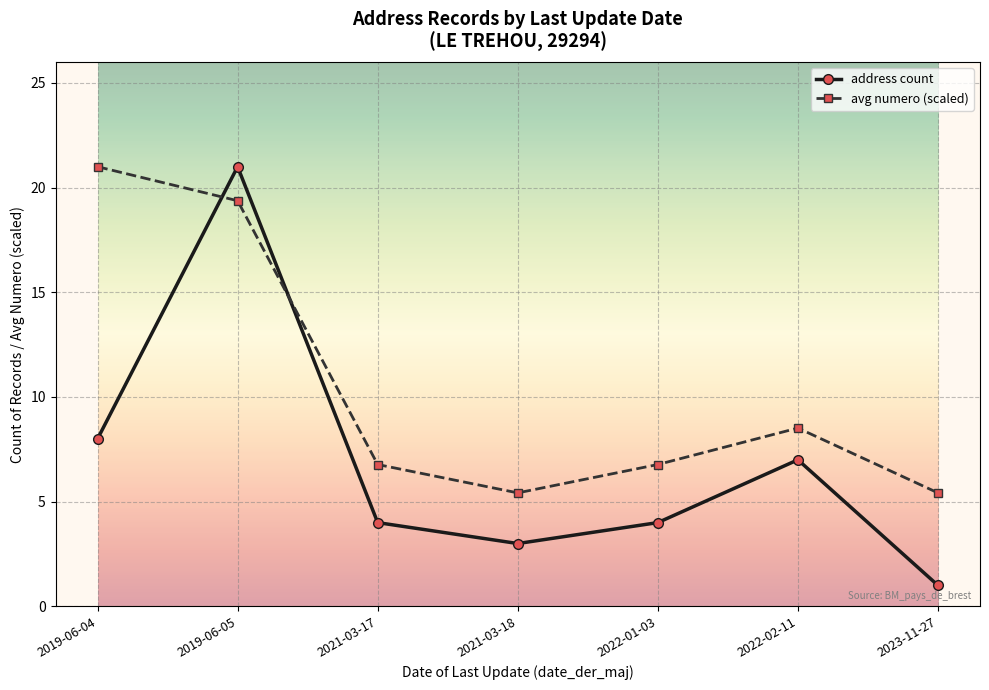

Rank the series by their average value, from highest to lowest.

avg numero (scaled), address count